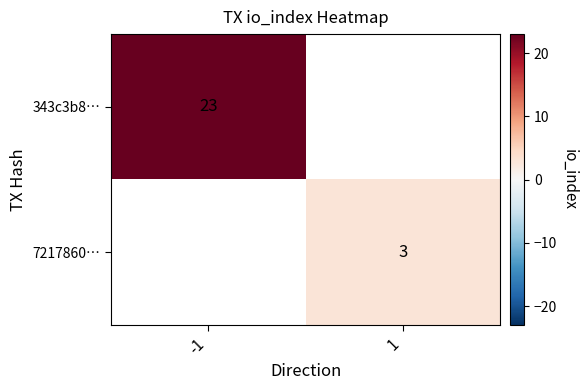

The 343c3b8… series shows 34 at -1. True or false?

False